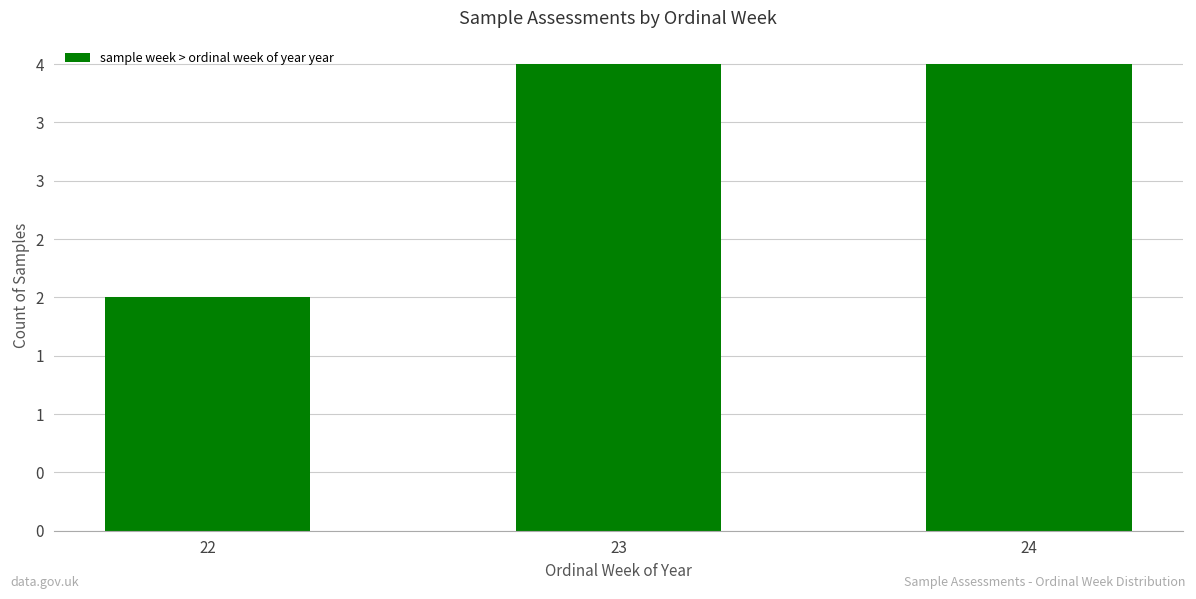

What is the change in value from 22 to 24?

+2